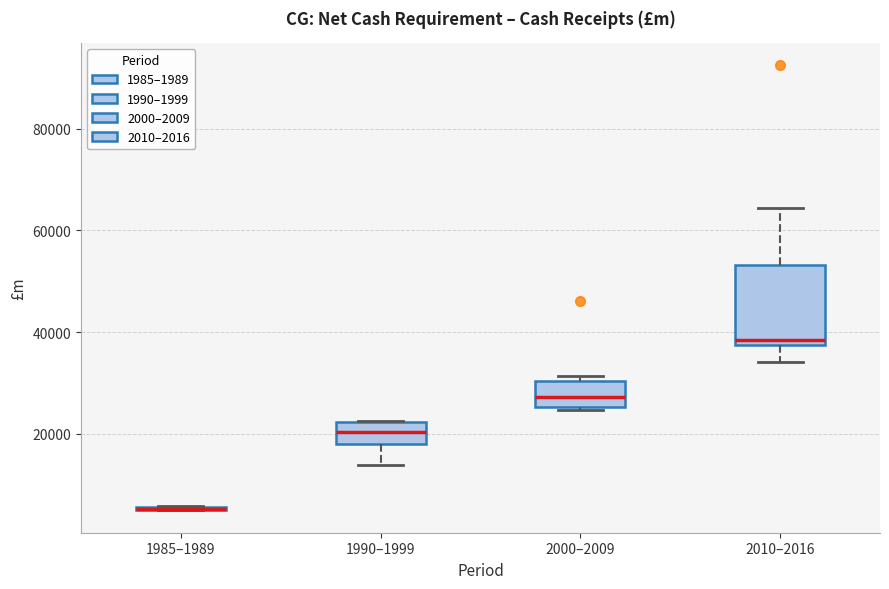

Where is the upper edge of the box for 1985–1989 on the y-axis? The values are not printed on the chart, so give them approximately, as read against the axis.

6000